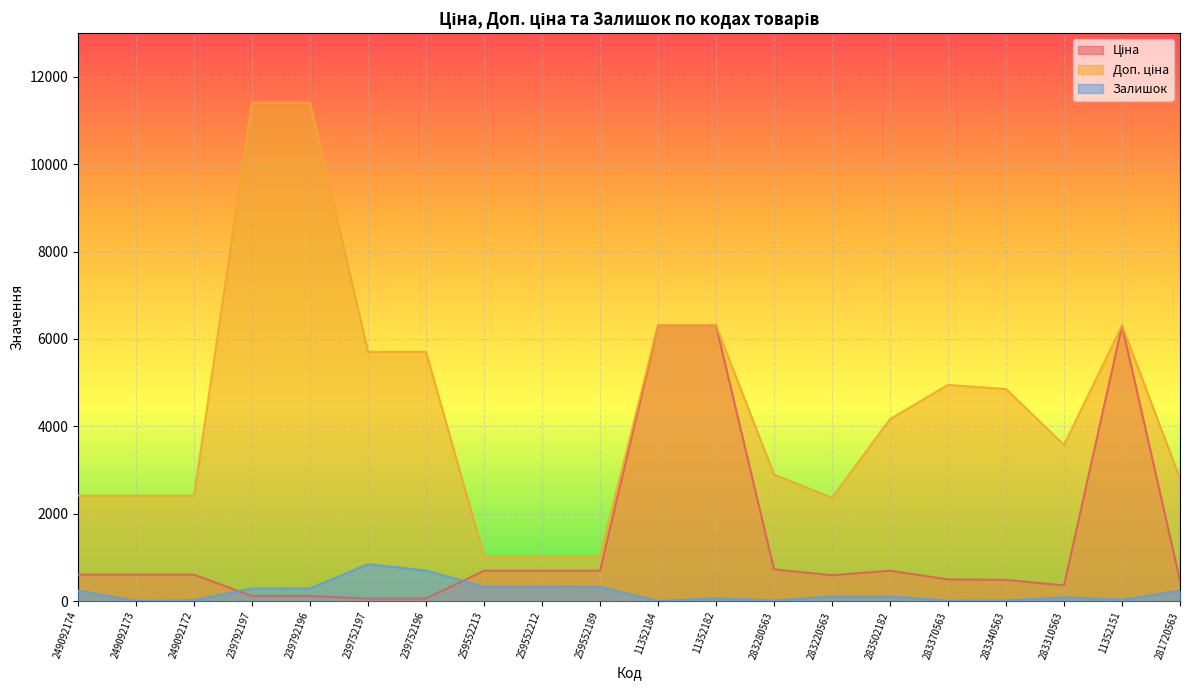

True or false: Залишок has a value of 289.0 at 239792197.

True